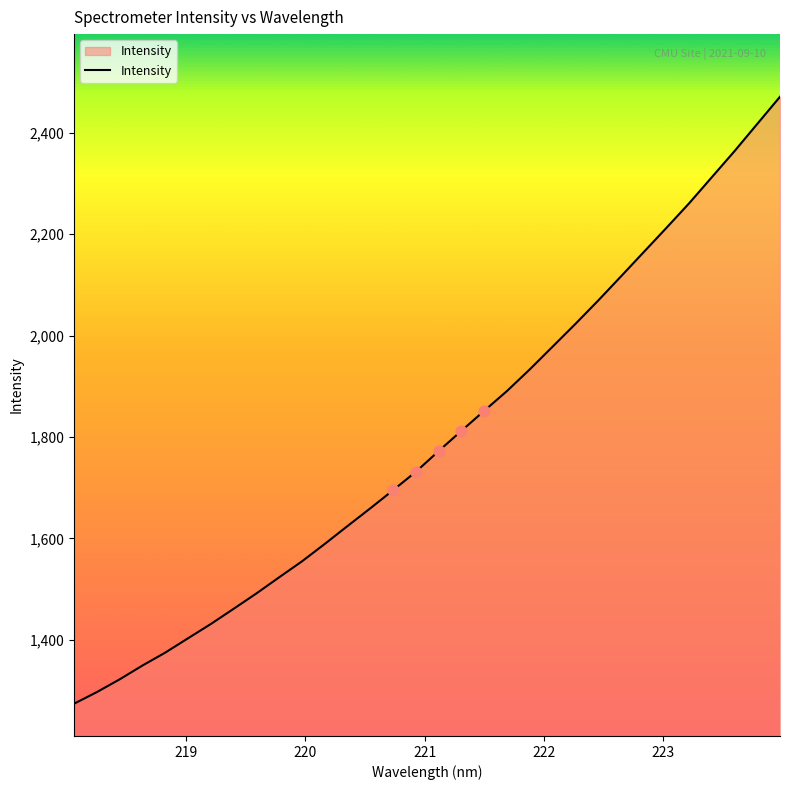

What is the difference between the maximum and minimum values?

1197.3